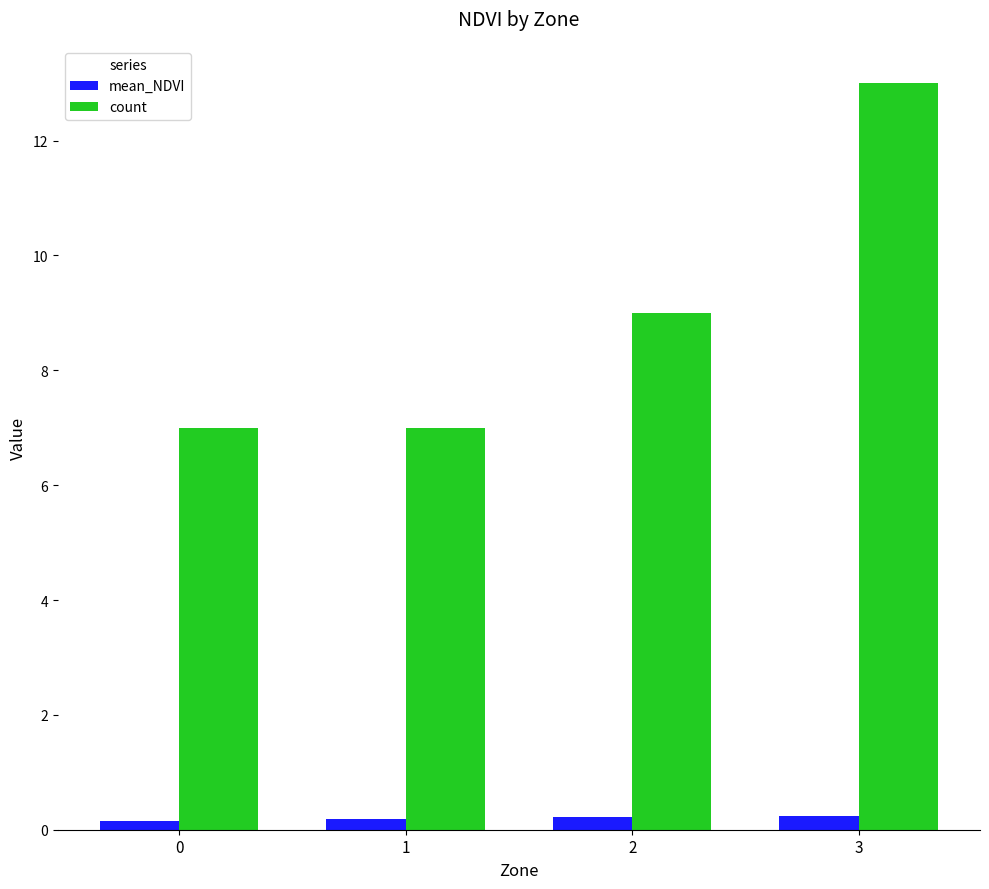

Does the chart contain any negative values?

No